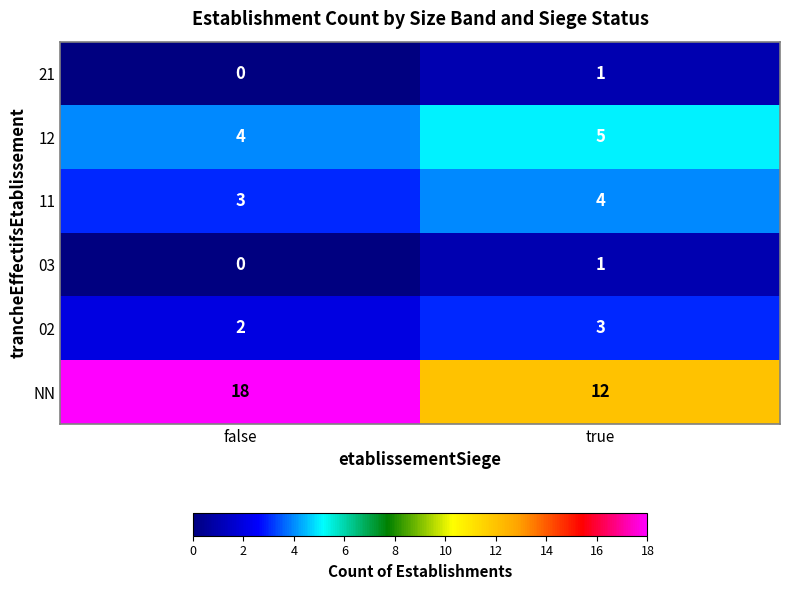

How many categories are shown in the chart?

2